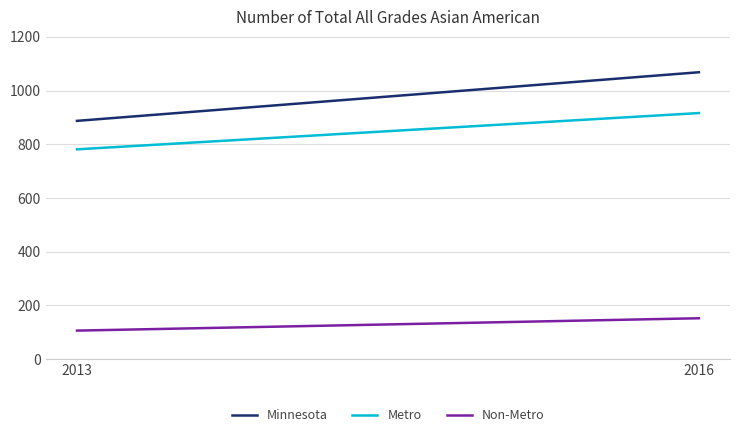

The value of Minnesota at 2013 is 887. True or false?

True